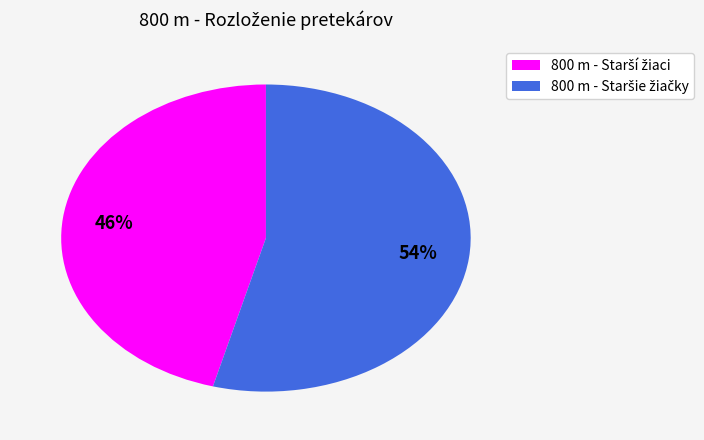

Is there any slice that represents more than half of the pie?

Yes